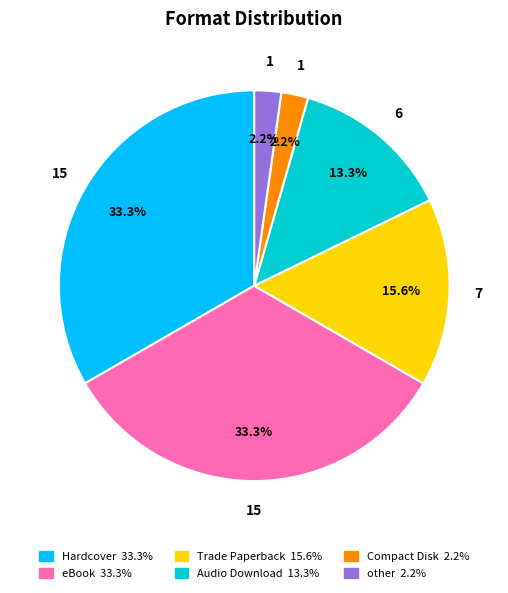

How many segments does this pie chart have?

6